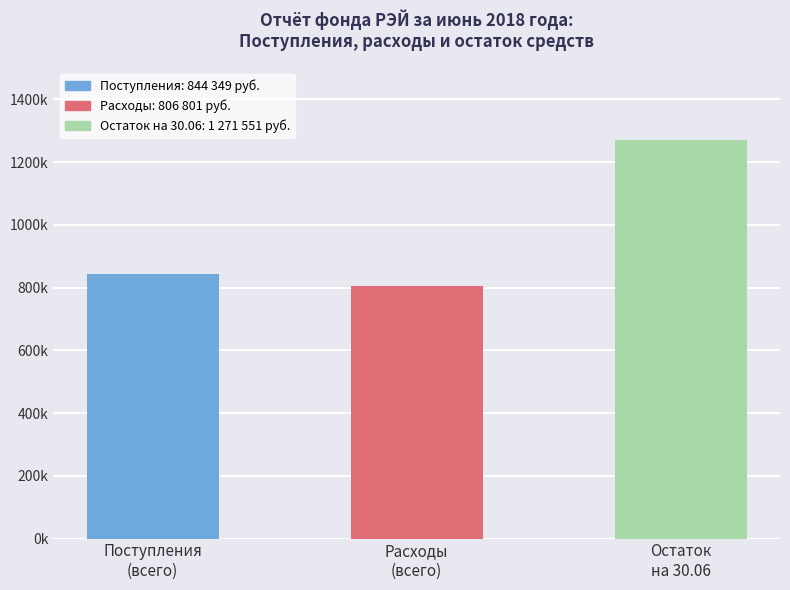

Which label corresponds to the smallest value in the chart?

Расходы
(всего)